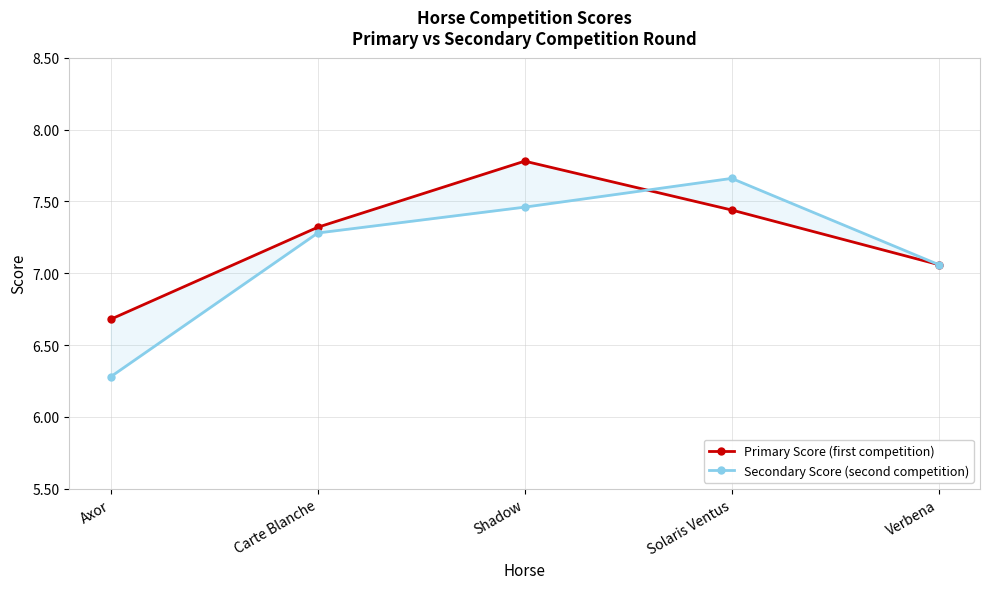

What is the difference between the highest and lowest values at Axor?

0.4